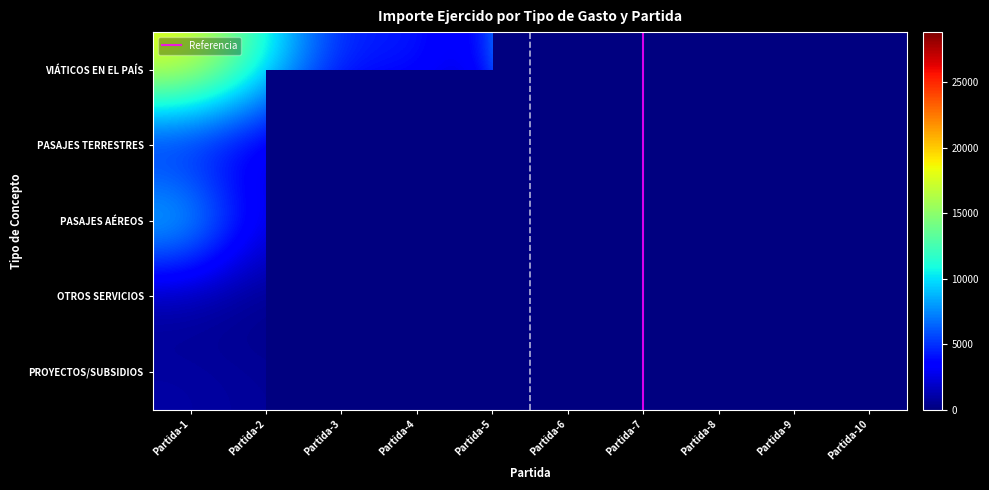

What is the difference between the PASAJES AÉREOS values at Partida-4 and Partida-2?

1693.4